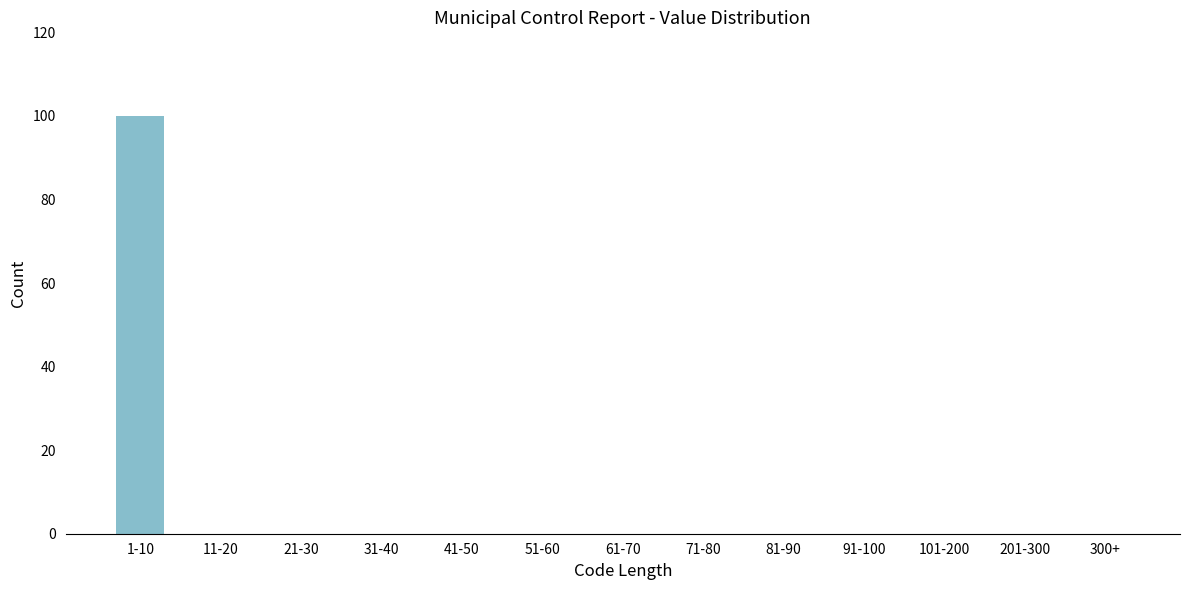

Reading left to right, extract all data points from this chart.

1-10=100	11-20=0	21-30=0	31-40=0	41-50=0	51-60=0	61-70=0	71-80=0	81-90=0	91-100=0	101-200=0	201-300=0	300+=0